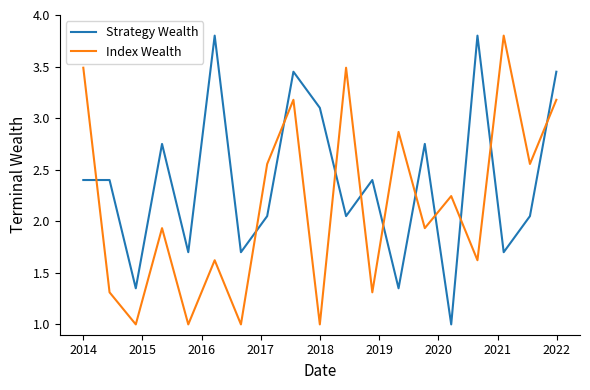

What is the highest value of the Index Wealth series?

3.8